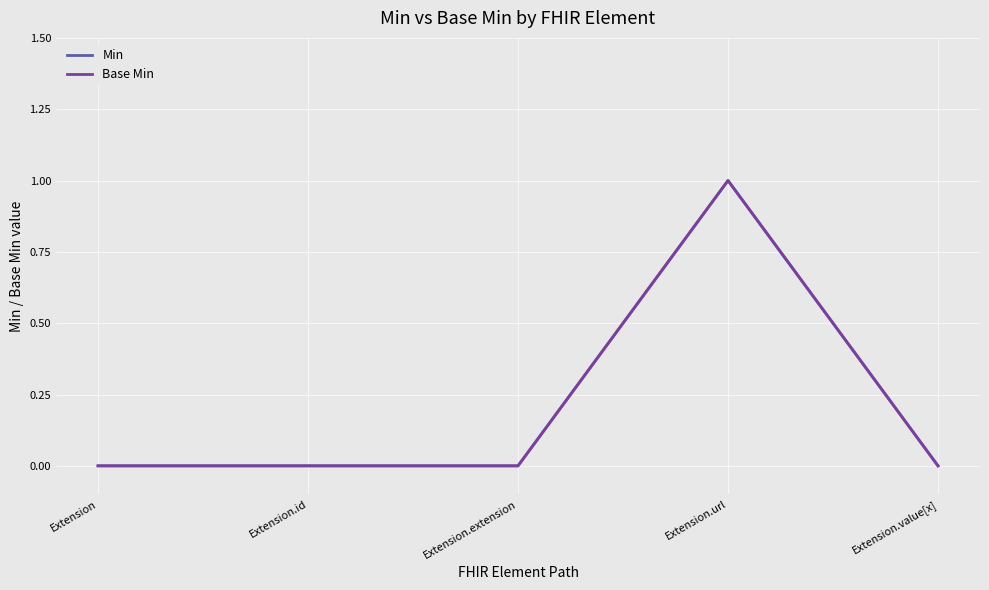

Reading left to right, transcribe all the data shown in this chart.

Min: Extension=0	Extension.id=0	Extension.extension=0	Extension.url=1	Extension.value[x]=0
Base Min: Extension=0	Extension.id=0	Extension.extension=0	Extension.url=1	Extension.value[x]=0